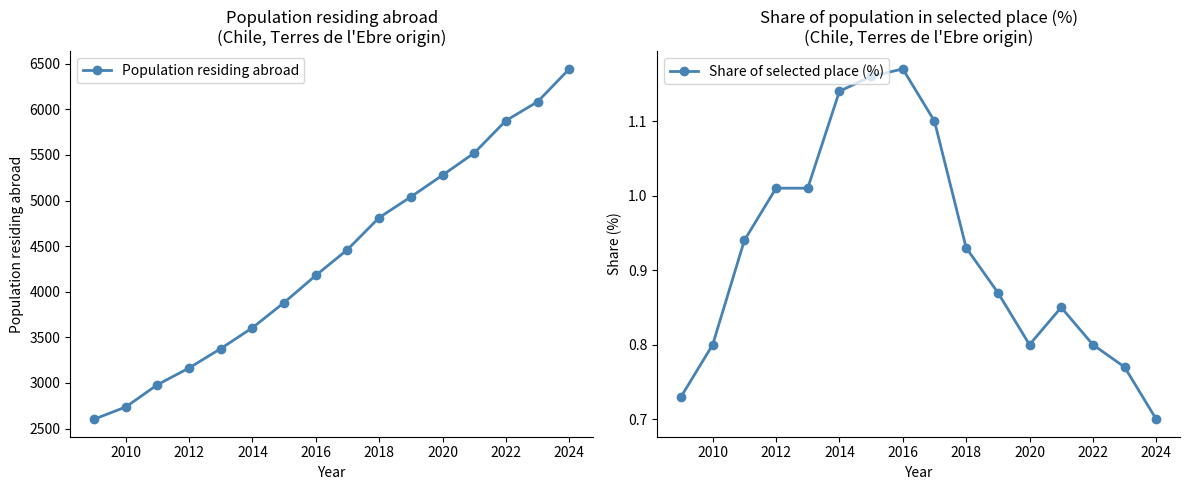

How many values in the Population residing abroad series are below 4462?

8